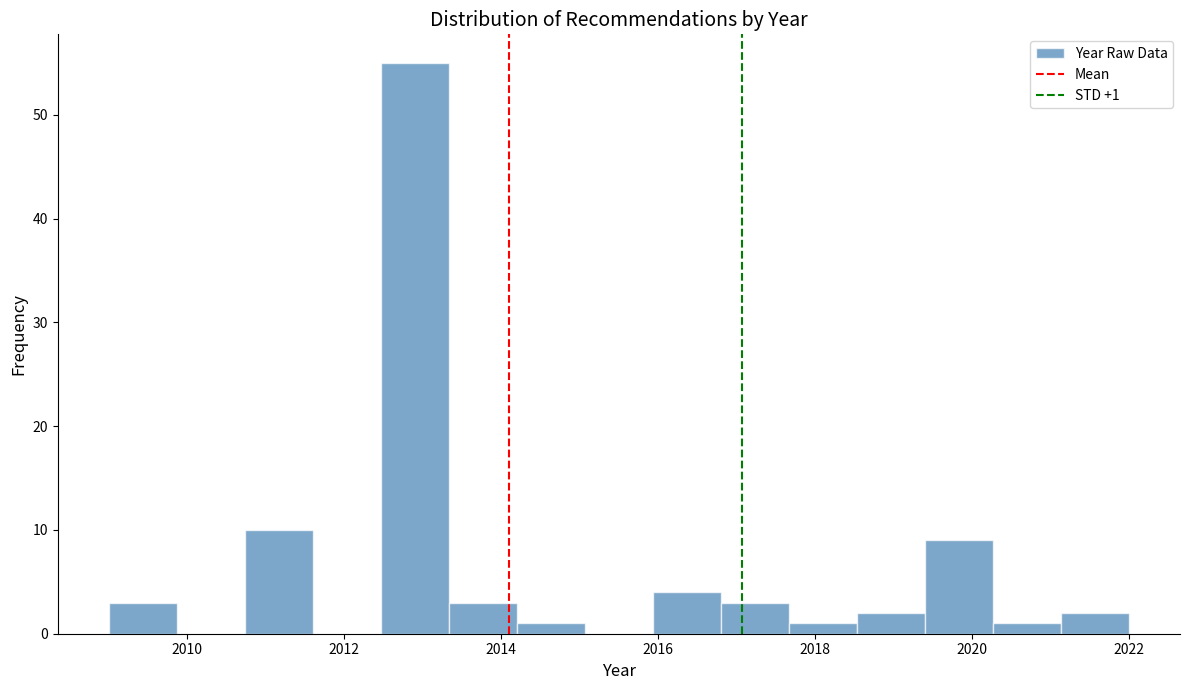

Which range on the x-axis has the tallest bar?

2012.4 to 2013.4